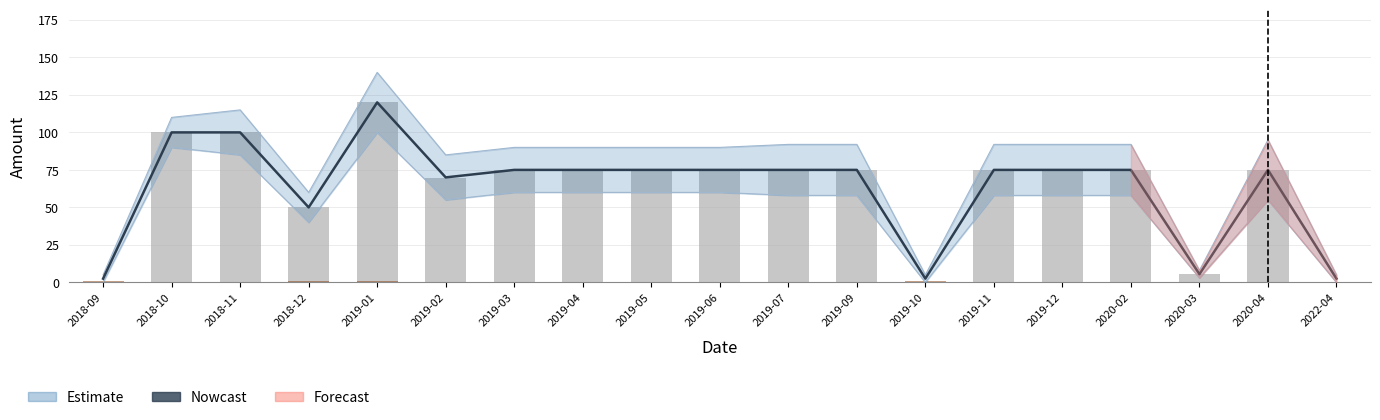

Which series has the largest total across all categories?

Nowcast